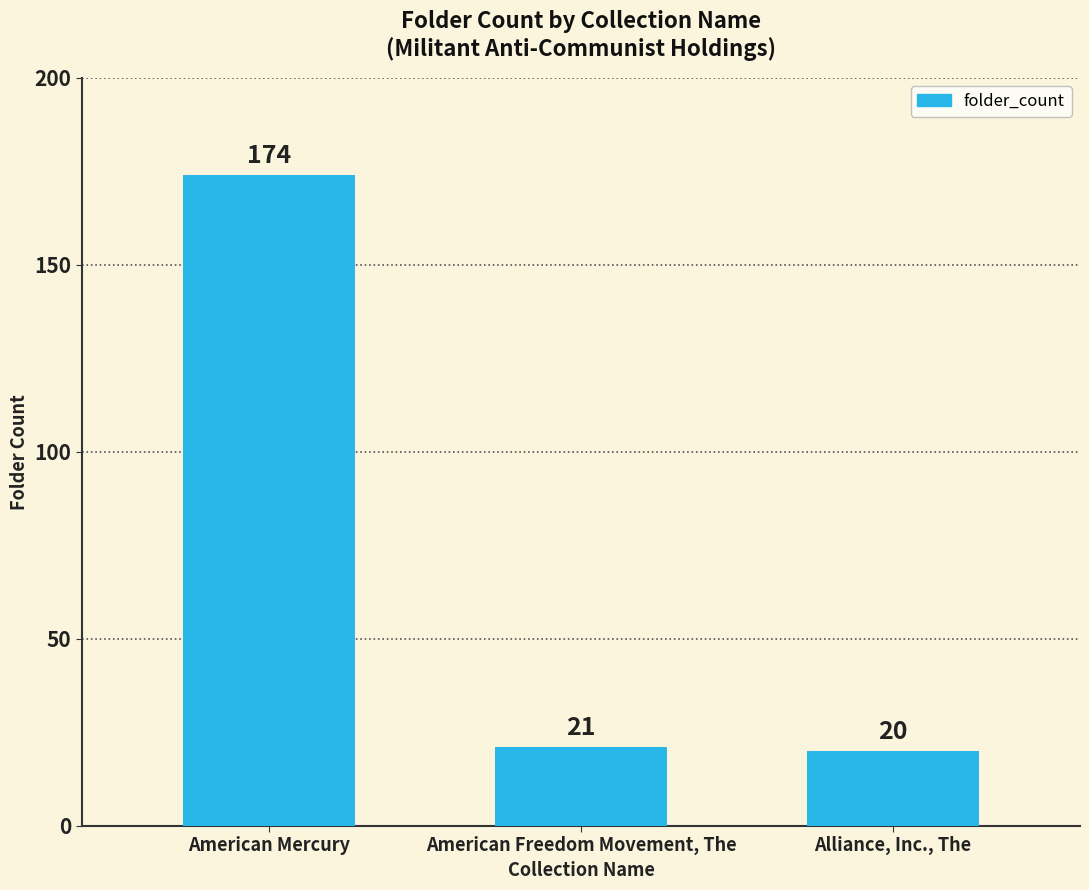

Which has a higher value, American Freedom Movement, The or Alliance, Inc., The?

American Freedom Movement, The